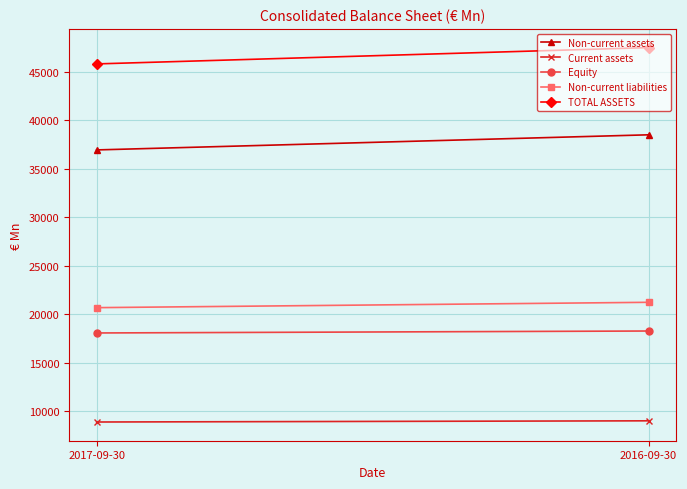

At how many categories does at least one series exceed 12996?

2